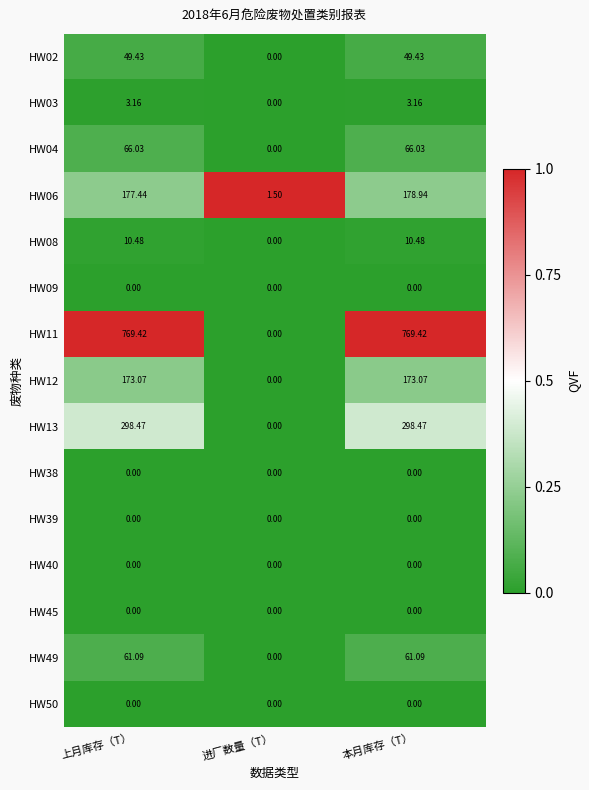

Where is HW12 nearest to the value 86?

进厂数量（T）